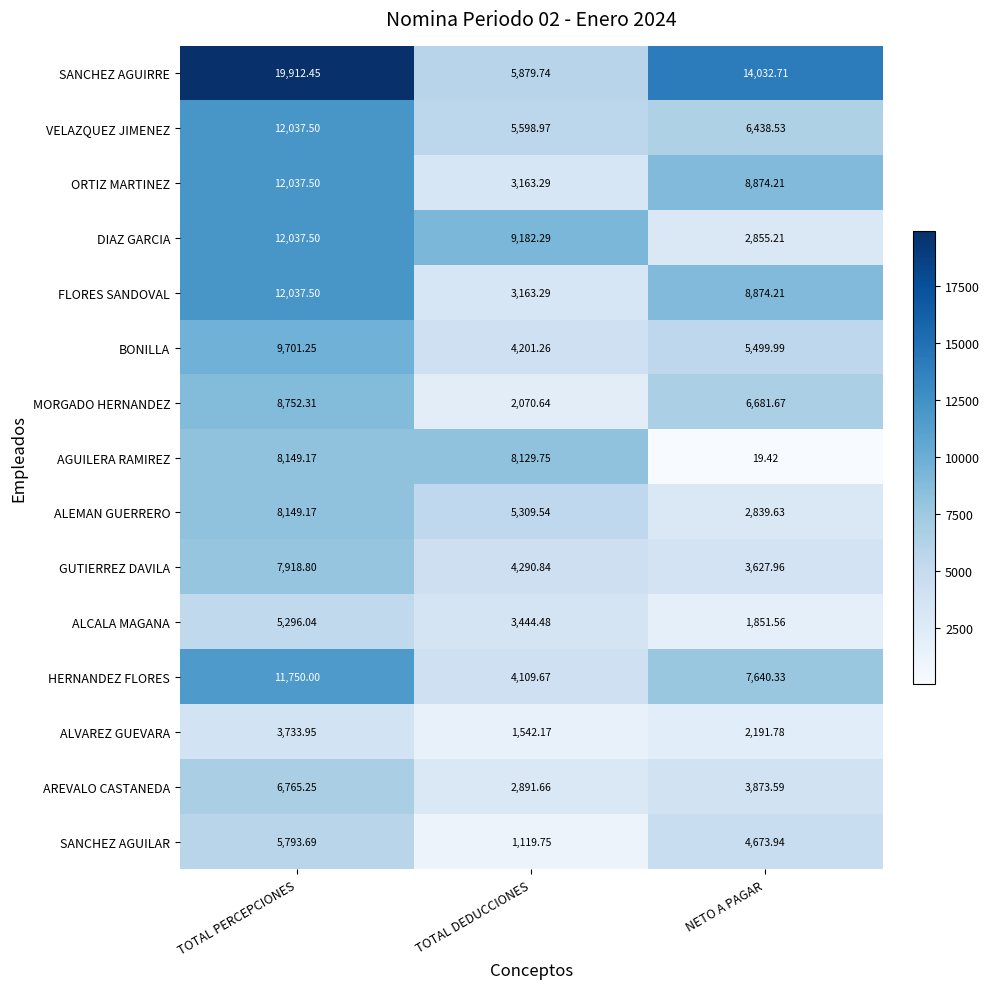

Between TOTAL PERCEPCIONES and TOTAL DEDUCCIONES, which series saw the biggest shift?

SANCHEZ AGUIRRE